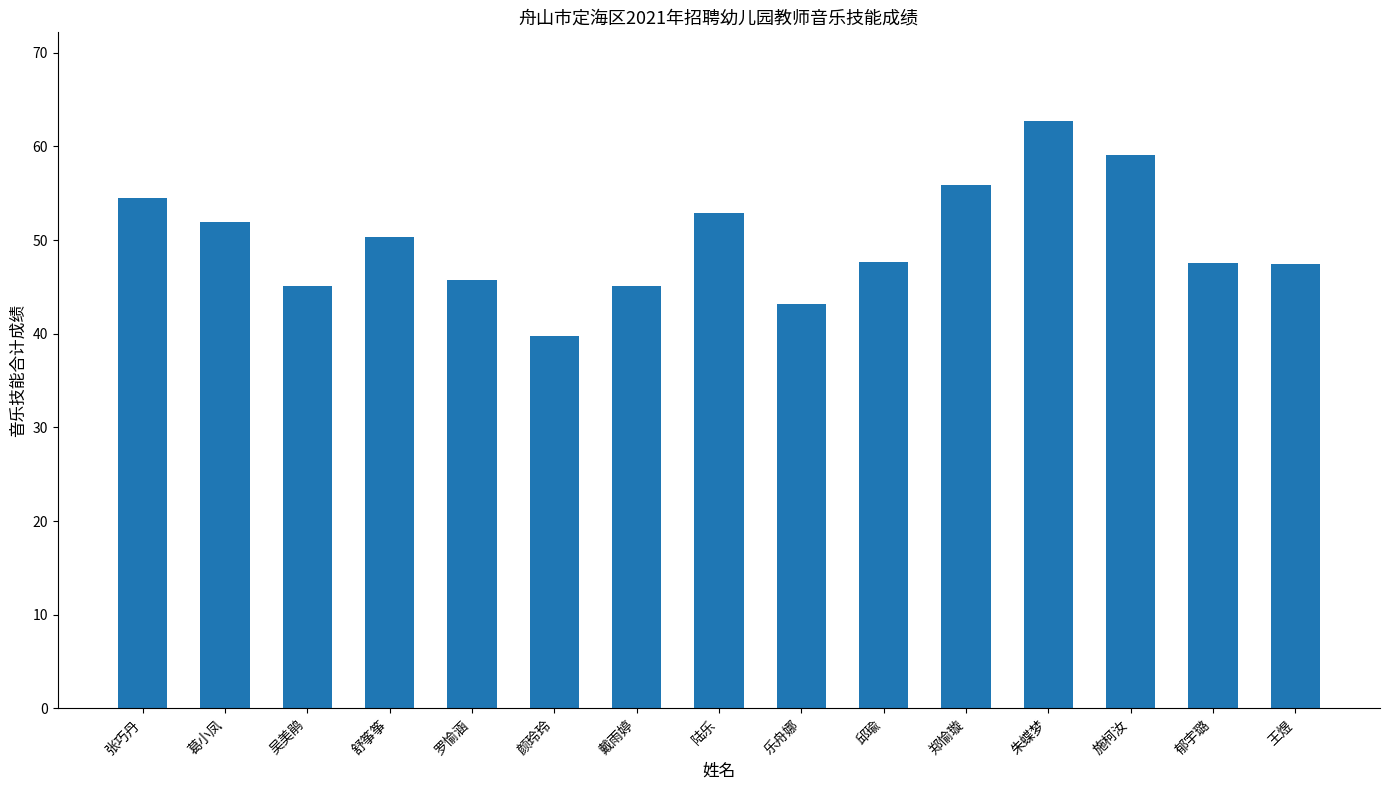

Where does the data first go above 47?

张巧丹